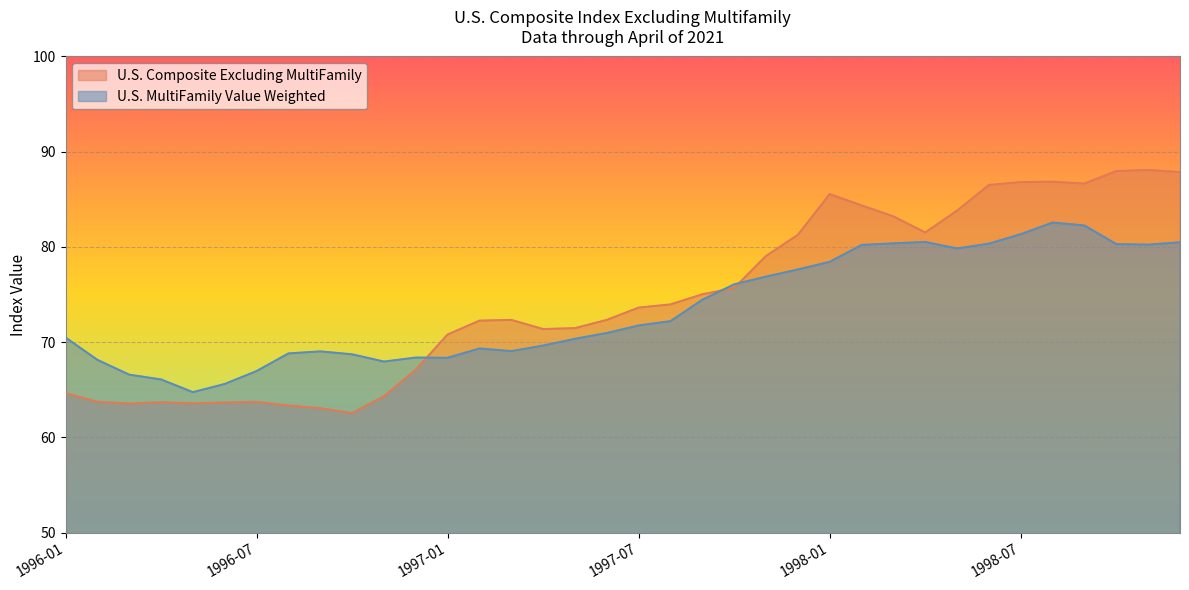

The U.S. Composite Excluding MultiFamily series shows 98.9 at 1997-03. True or false?

False